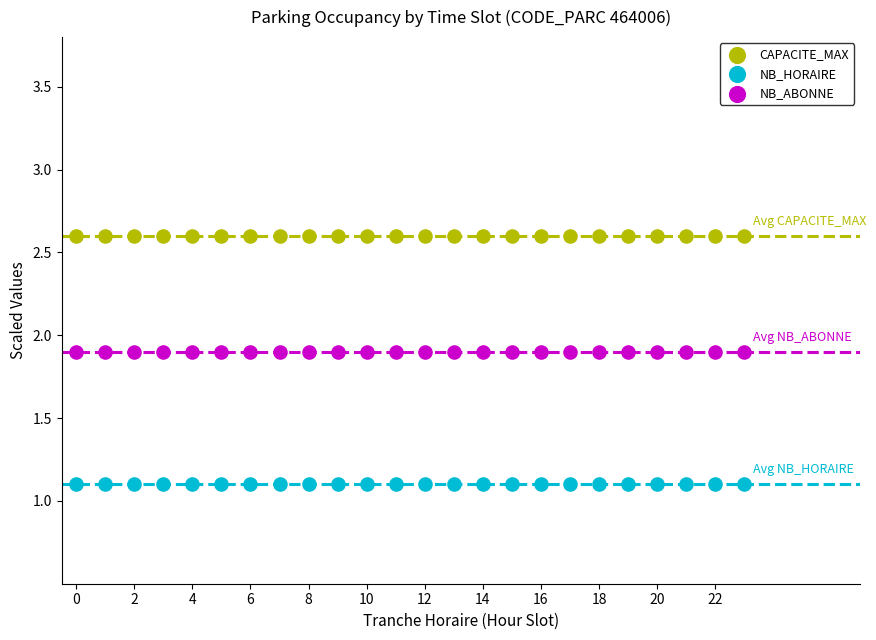

Which series reaches the minimum Y coordinate?

NB_HORAIRE